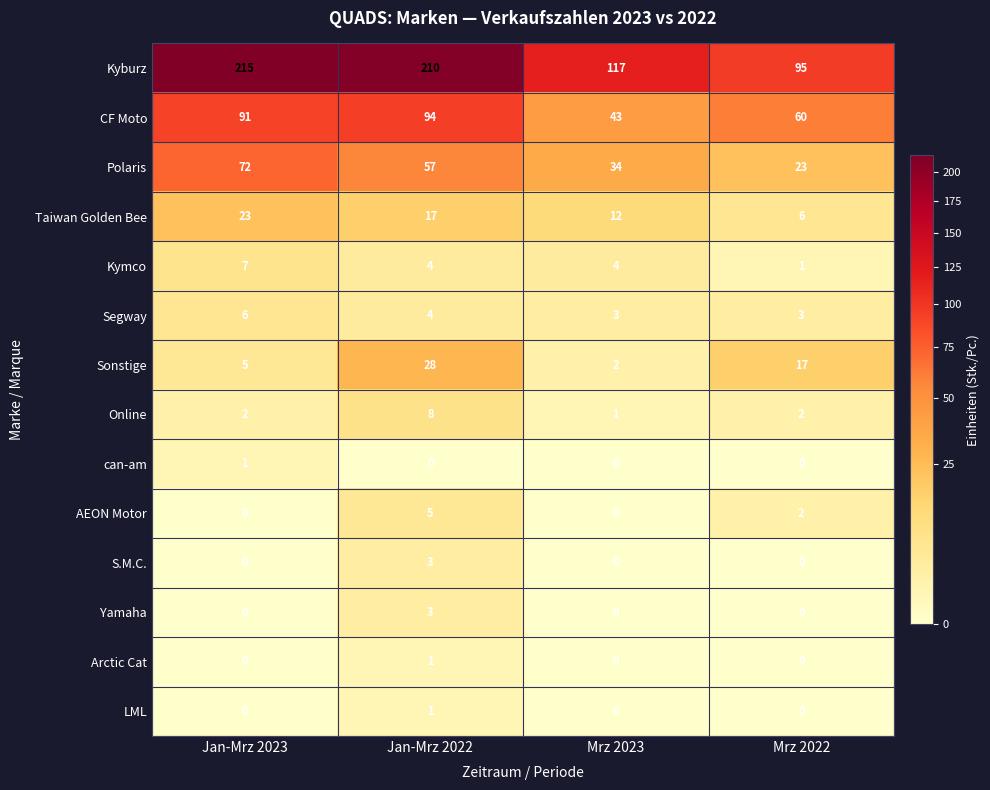

What is the total value across all series at Mrz 2023?

216